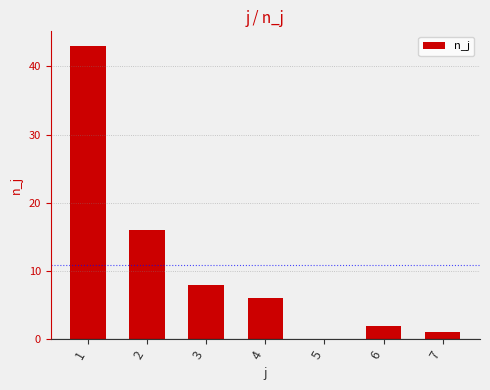

Which label corresponds to the largest value in the chart?

1